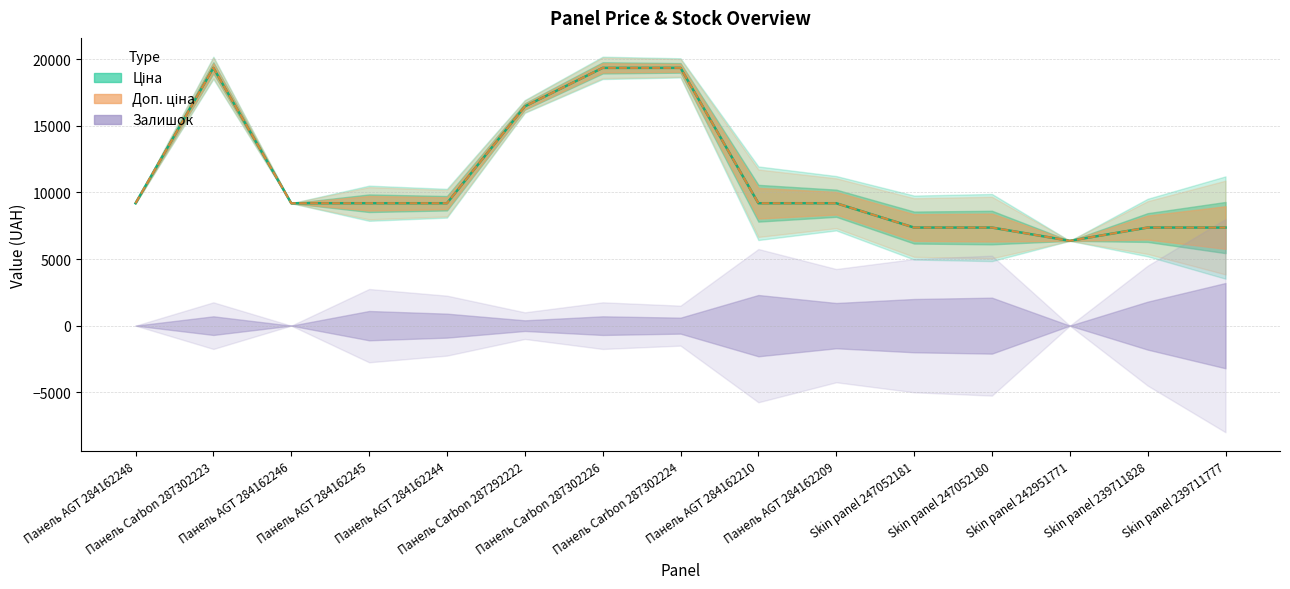

True or false: Доп. ціна has more than 2 points higher than both neighbors.

False